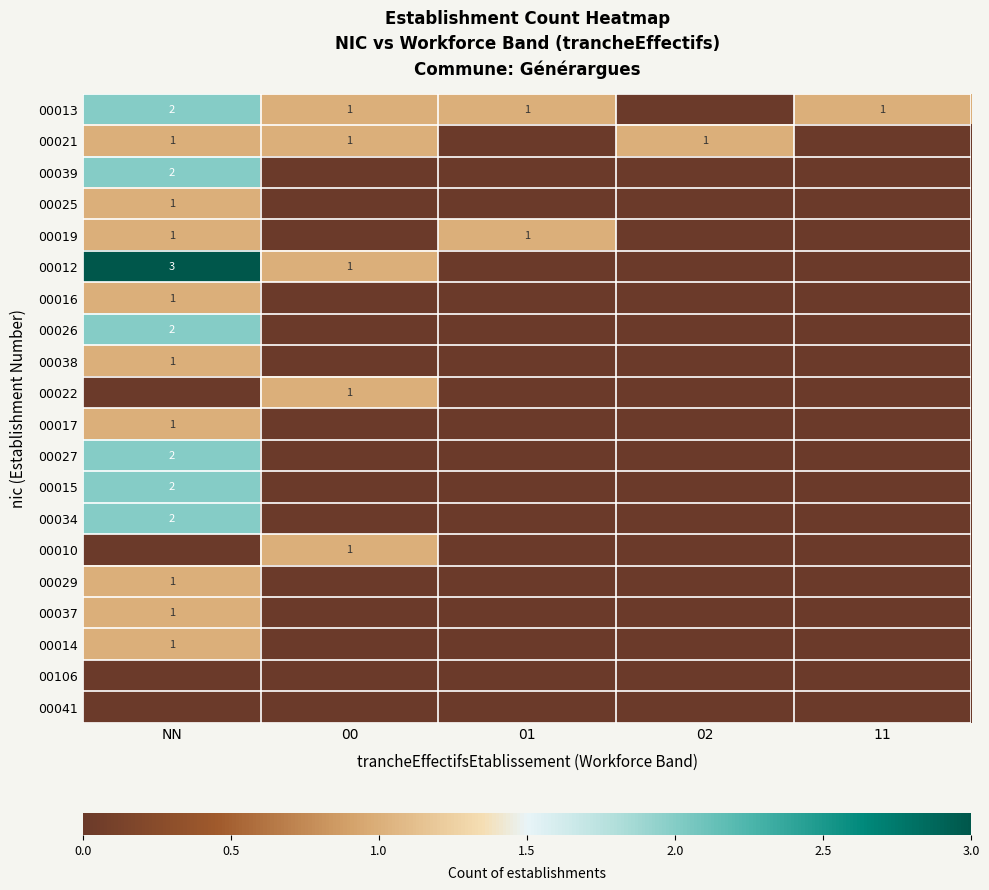

The 00027 series shows 2 at NN. True or false?

True